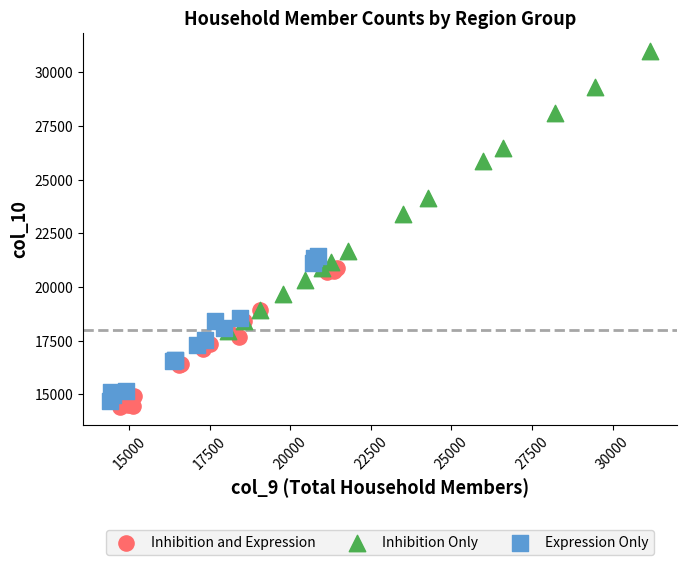

Which series has the largest Y range (max minus min)?

Inhibition Only